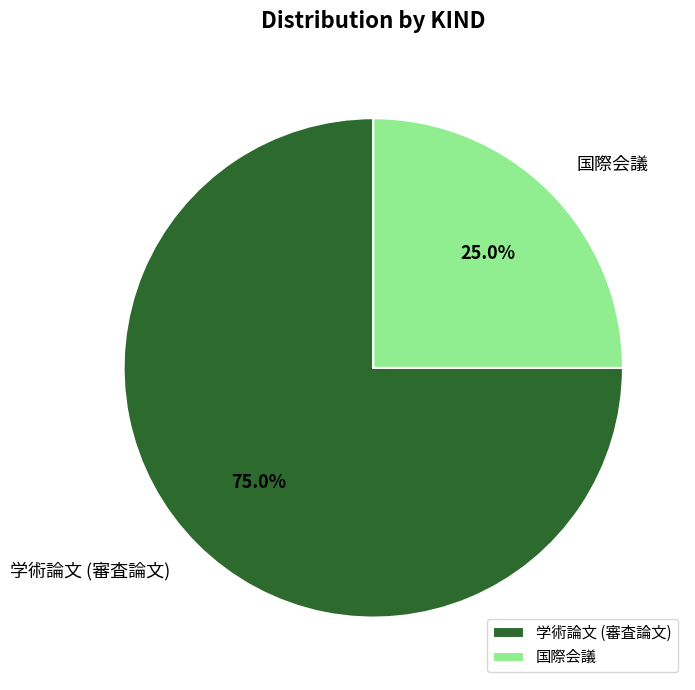

True or false: 国際会議 accounts for 32% of the total.

False